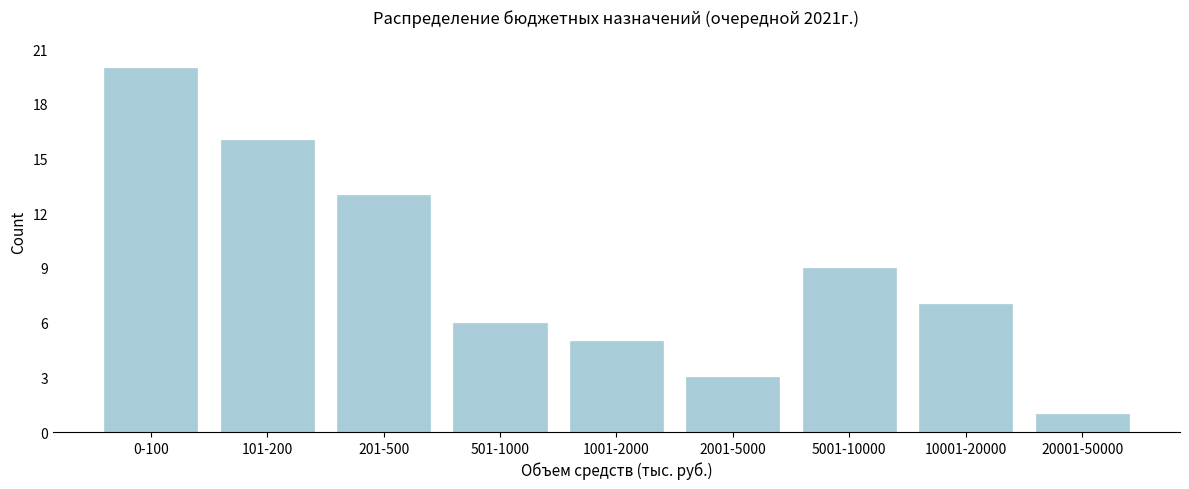

Reading right to left, list all the values displayed in this chart.

1	7	9	3	5	6	13	16	20